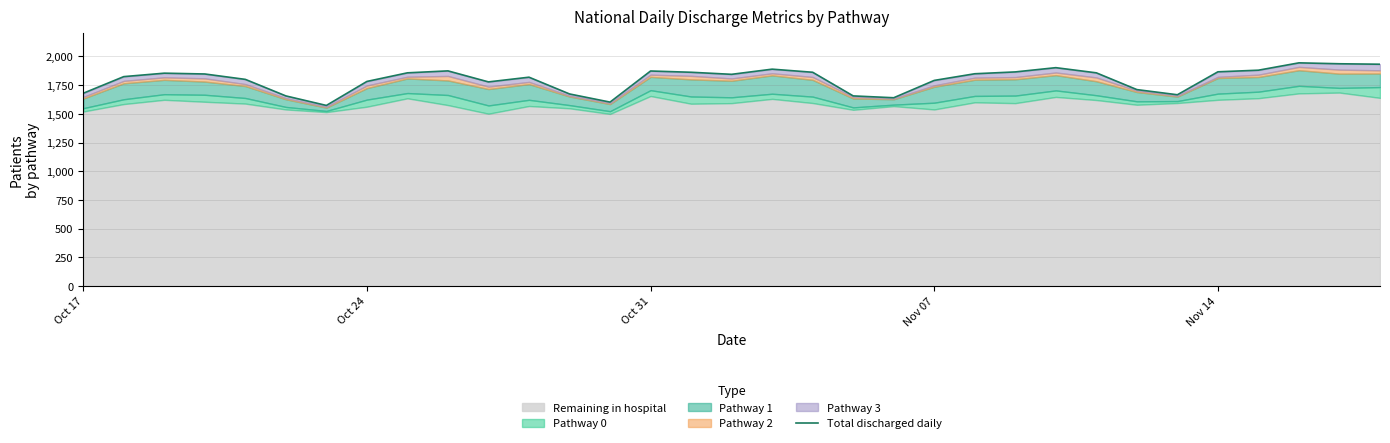

What is the sum of all values?

59443